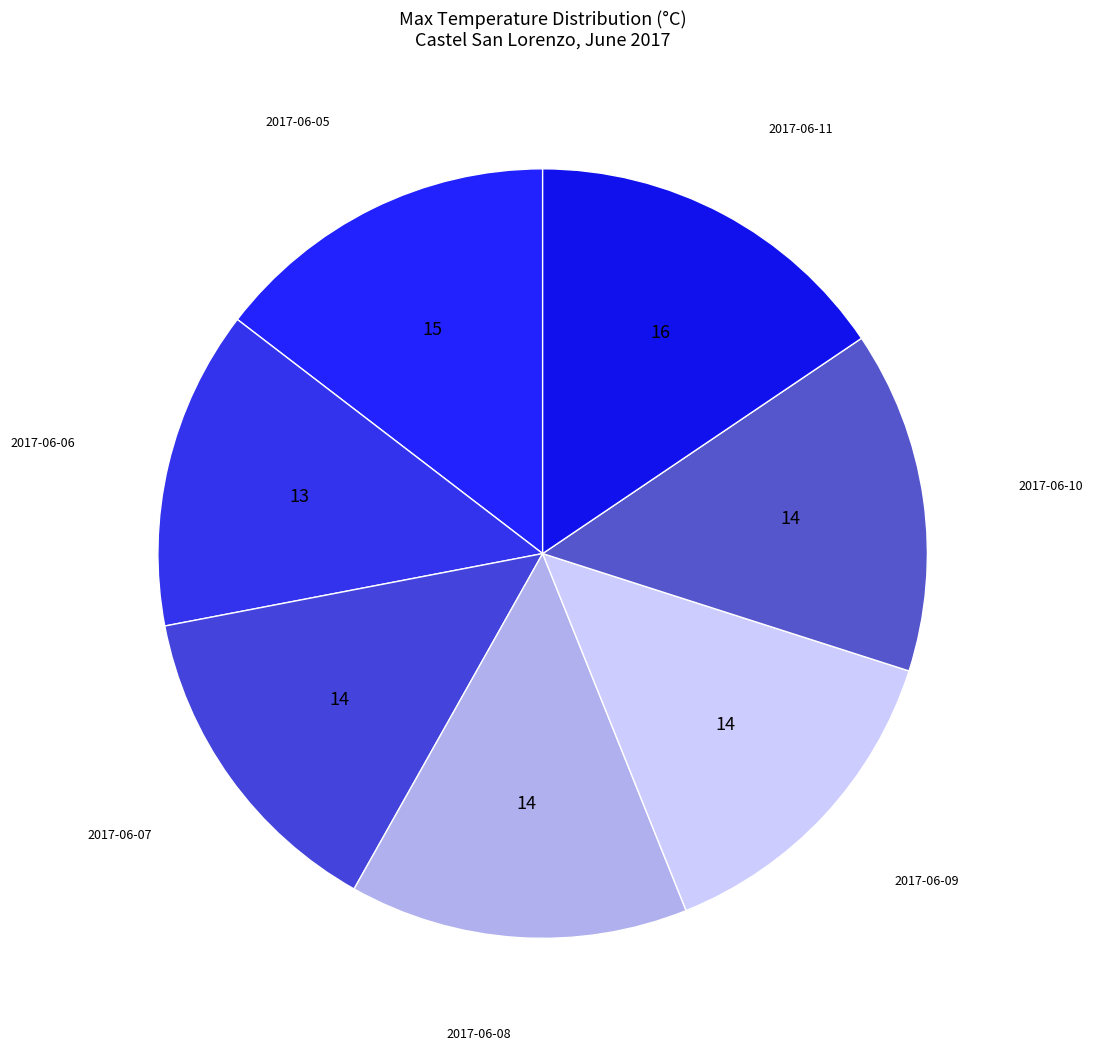

Is it true that 2017-06-05 is 26% of the pie?

False